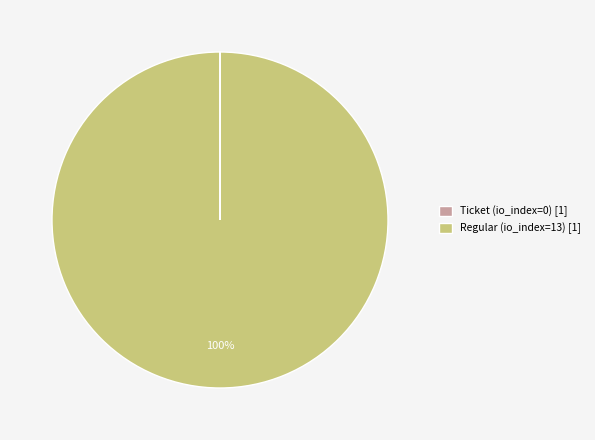

Is there a majority slice in this chart?

Yes